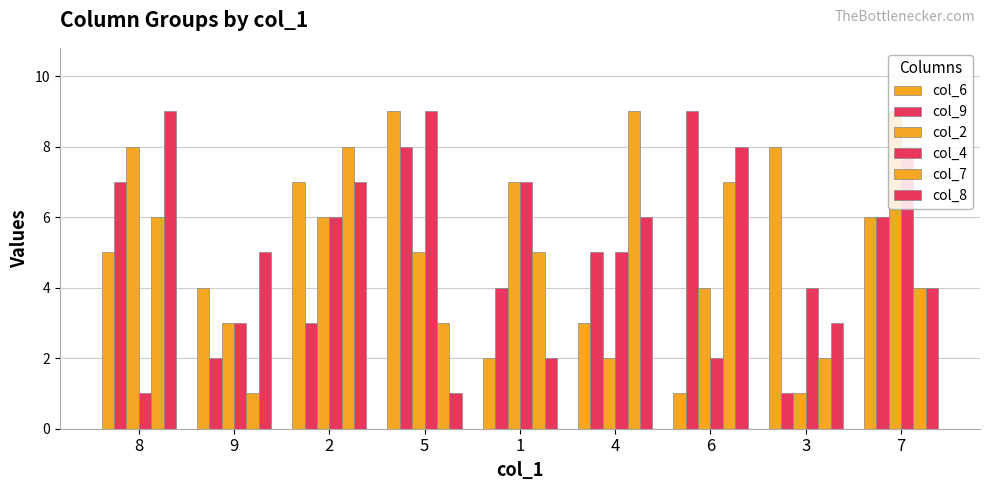

How many series are shown in this chart?

6